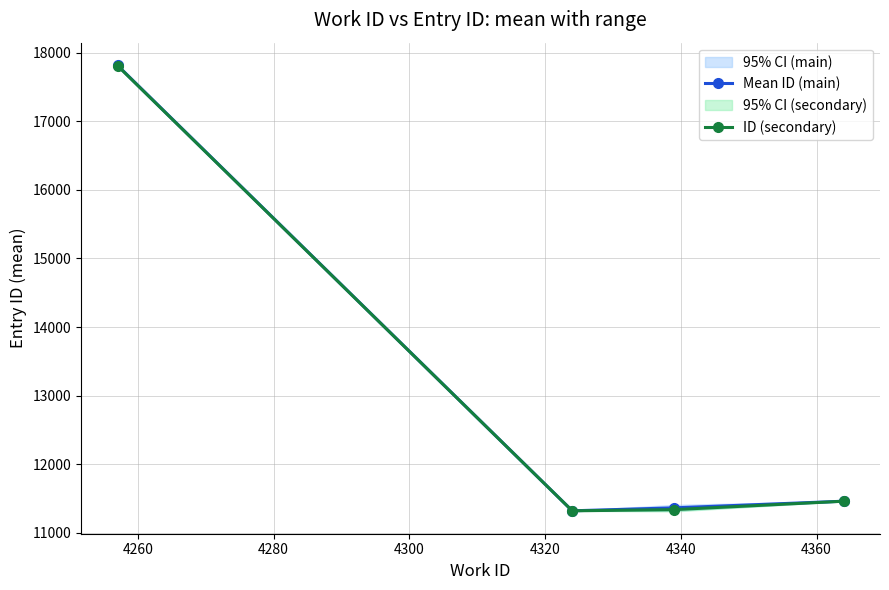

What is the minimum value shown in the chart?

11322.0